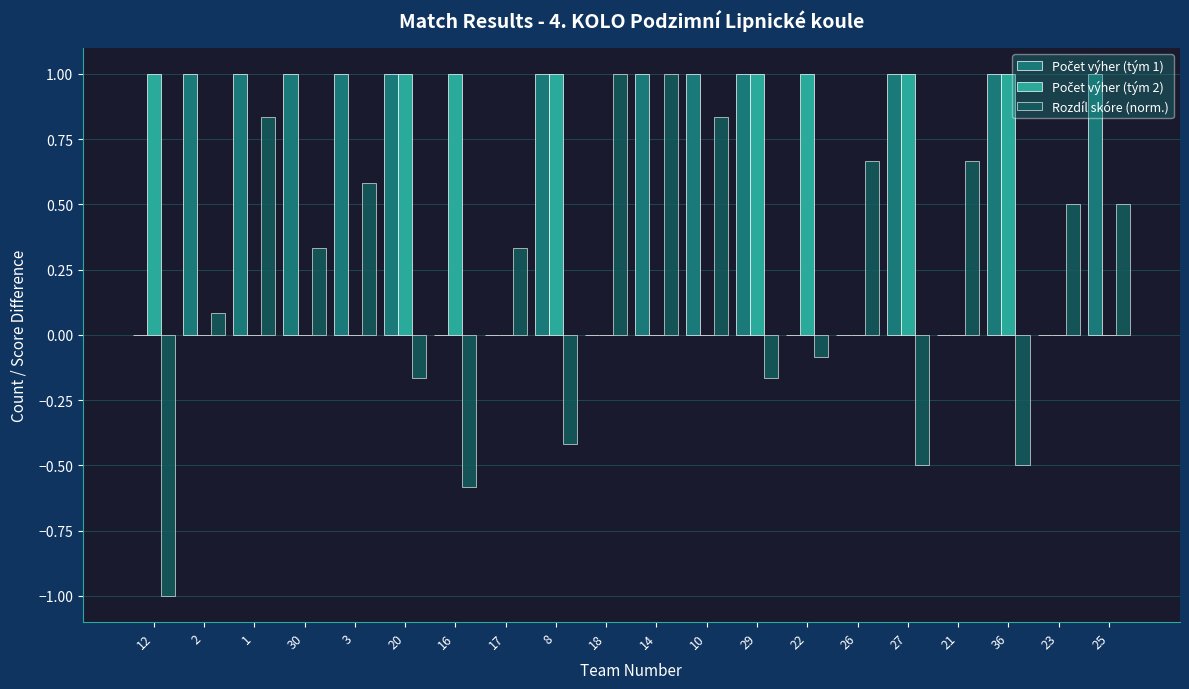

What is the label of the 20th bar from the right?

12